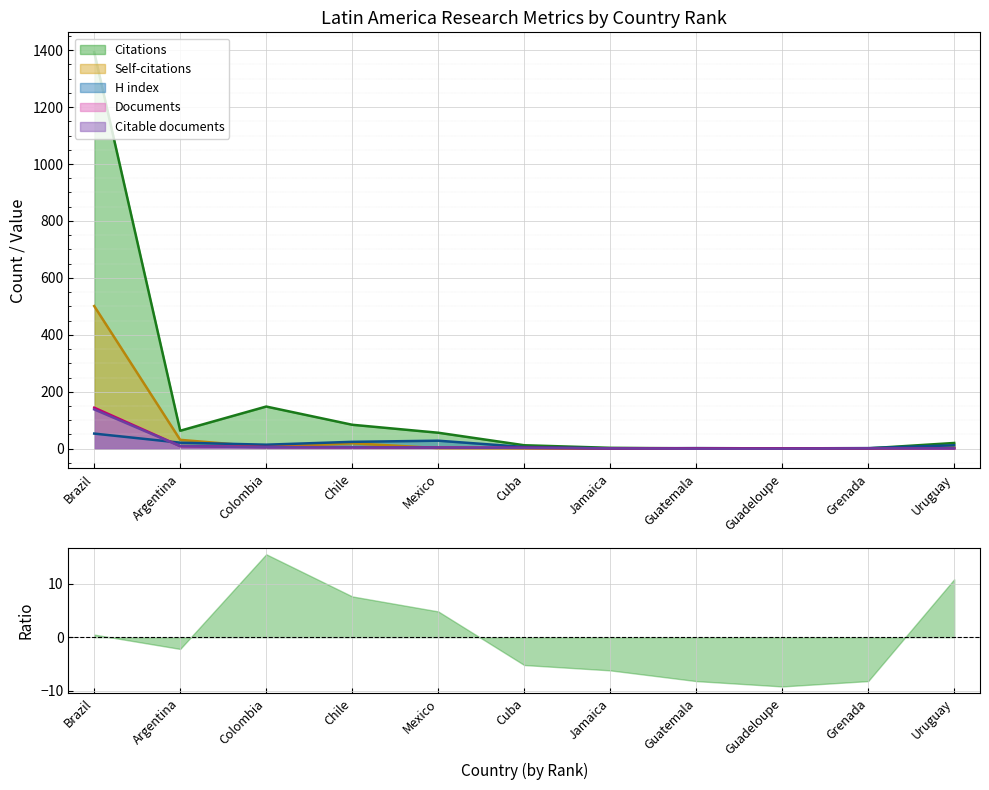

Which has a higher value, Mexico or Argentina?

Argentina